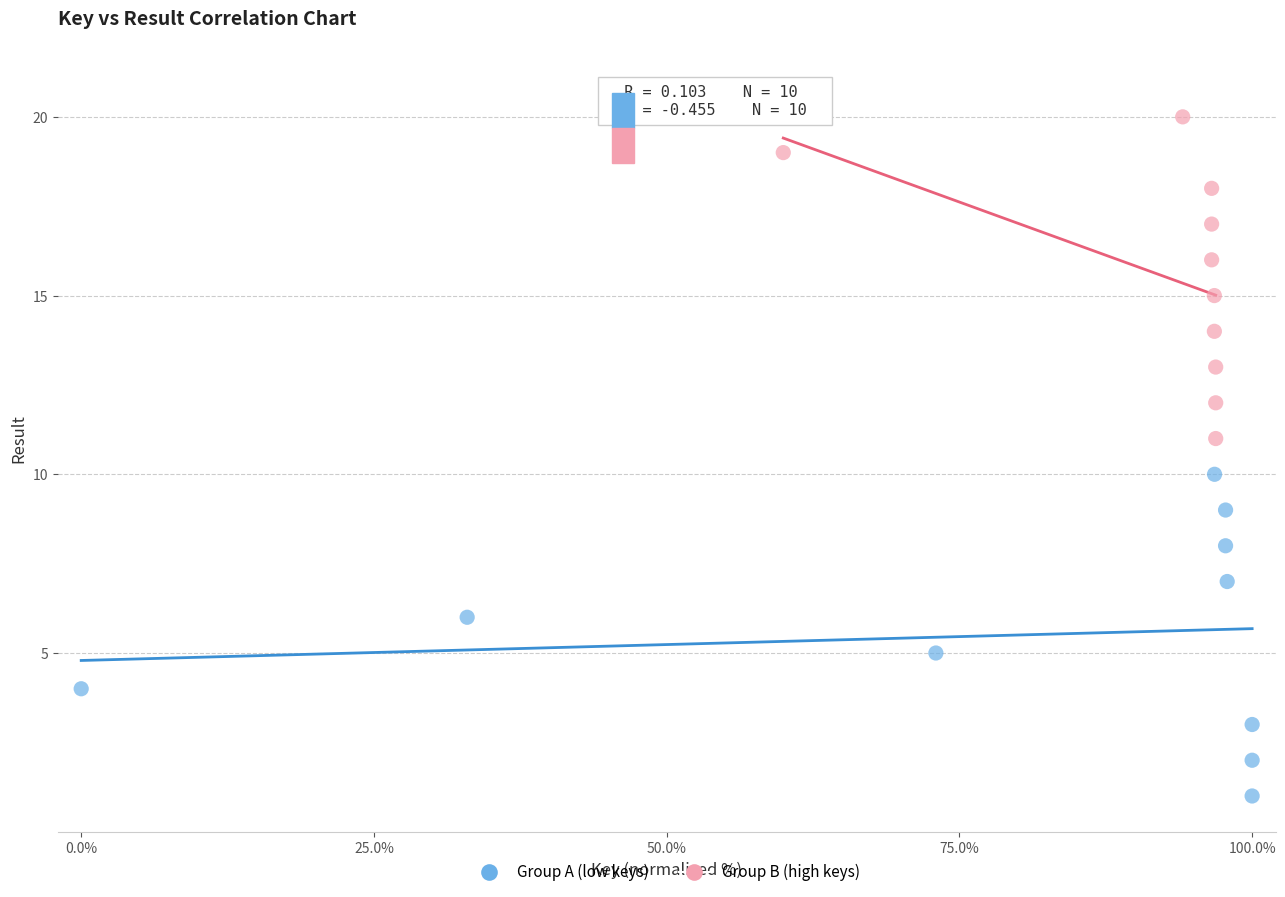

Which series contains the lowest Y value?

Group A (low keys)